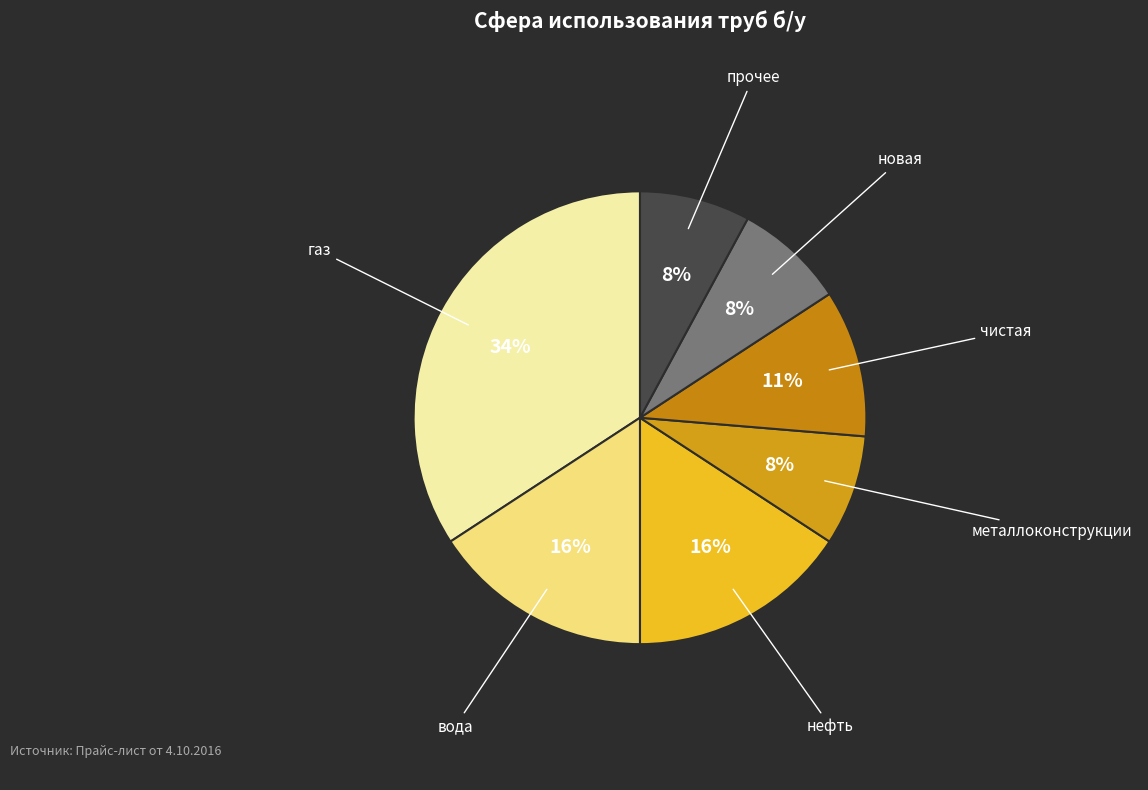

Does any single category account for the majority?

No